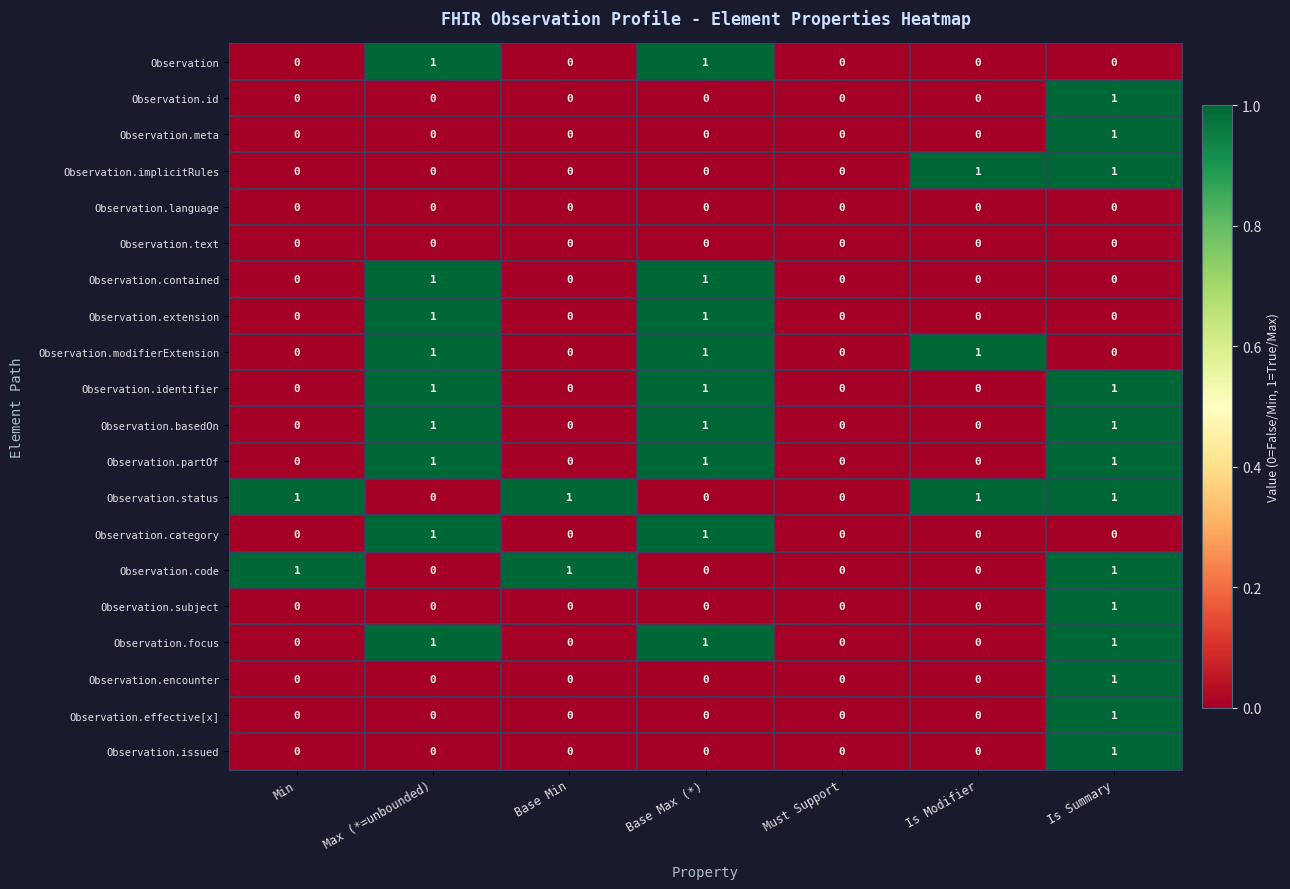

What is the total value across all series at Min?

2